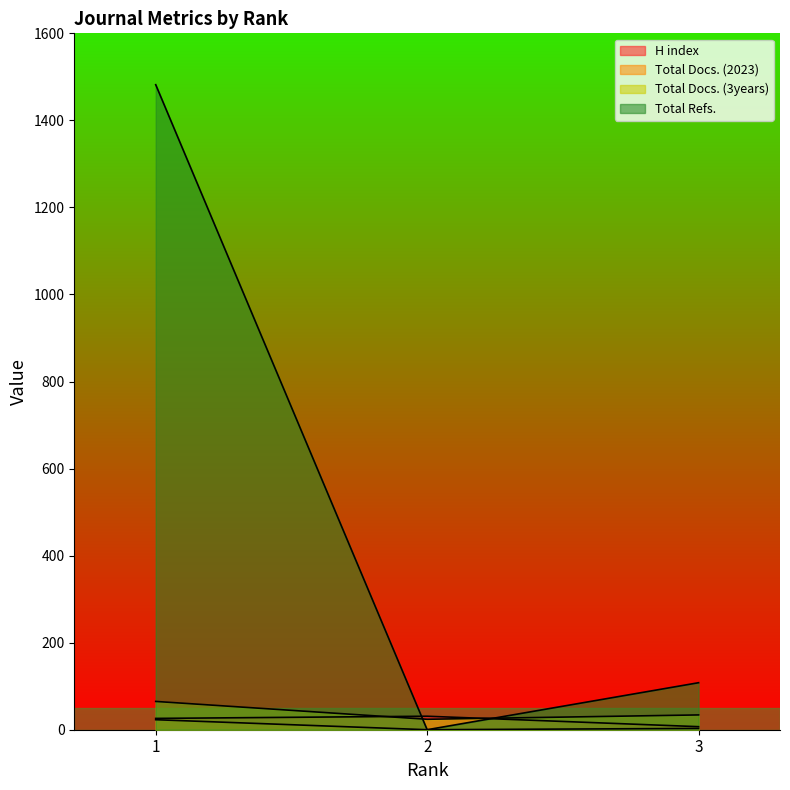

What is the value of the H index point at the 1st from the left?

26